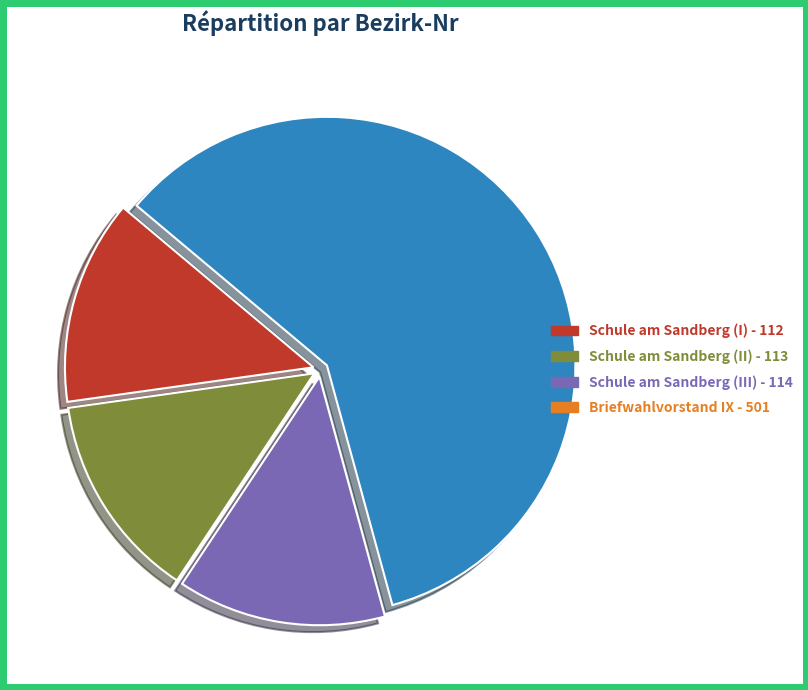

To the nearest percent, what is the average slice percentage?

25%